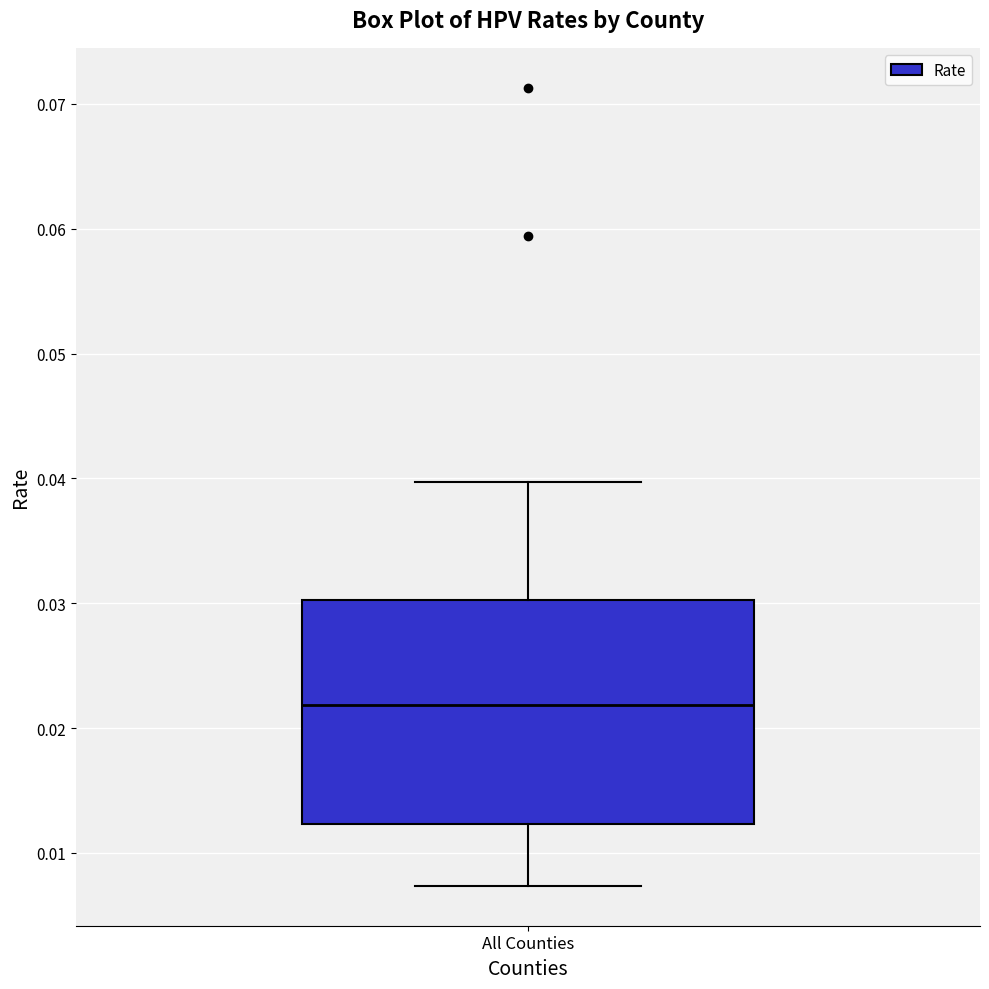

Transcribe this box plot: give where the median line is, the range the box spans, and where the two whiskers end, as read against the y-axis. The values are not printed on the chart, so give them approximately, as read against the axis.

median 0.022, box 0.012 to 0.030, whiskers 0.007 to 0.040